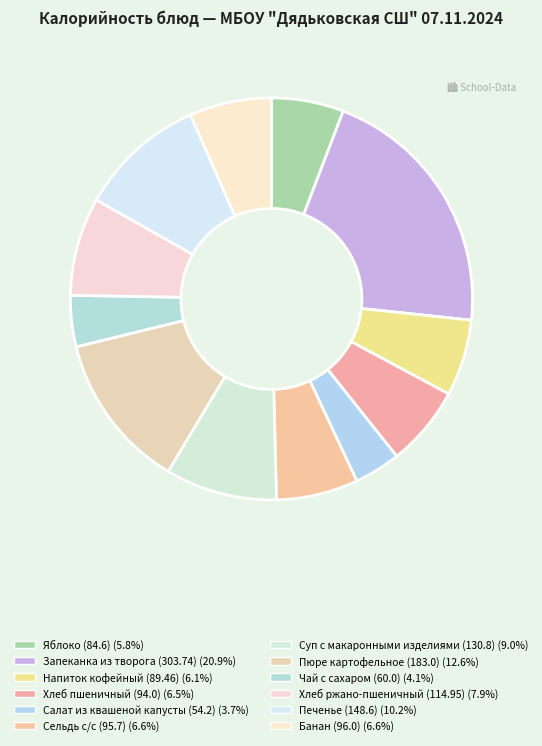

How many slices are in this pie chart?

12